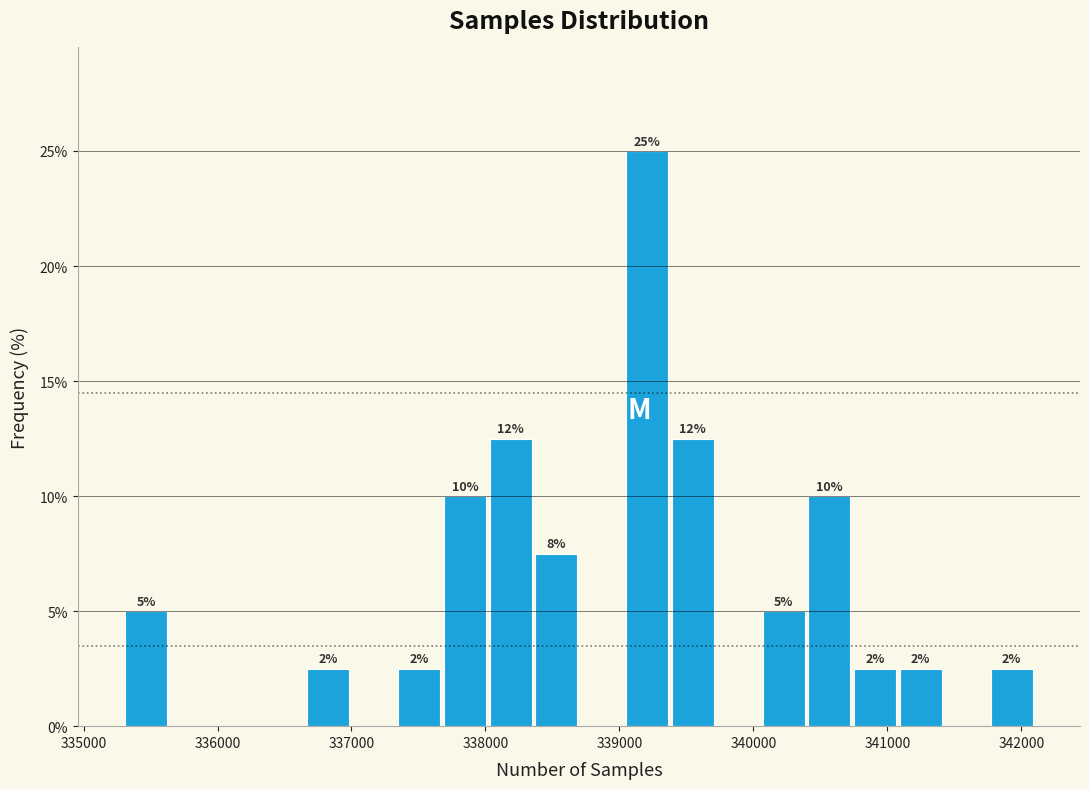

Read against the x-axis, roughly where is the centre of the tallest bar?

339200